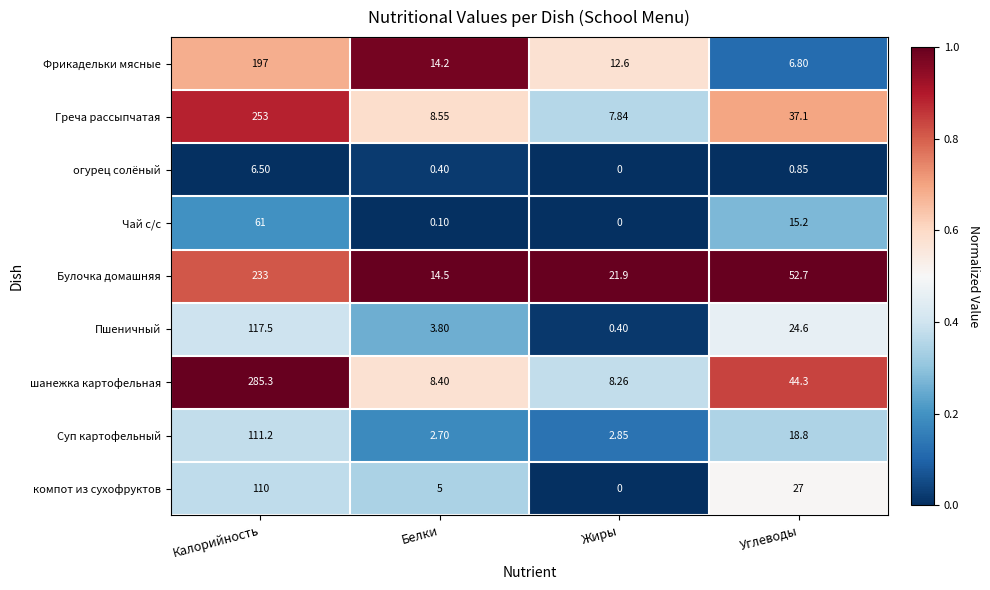

Rank the series at Калорийность from highest to lowest value.

шанежка картофельная, Греча рассыпчатая, Булочка домашняя, Фрикадельки мясные, Пшеничный, Суп картофельный, компот из сухофруктов, Чай с/с, огурец солёный